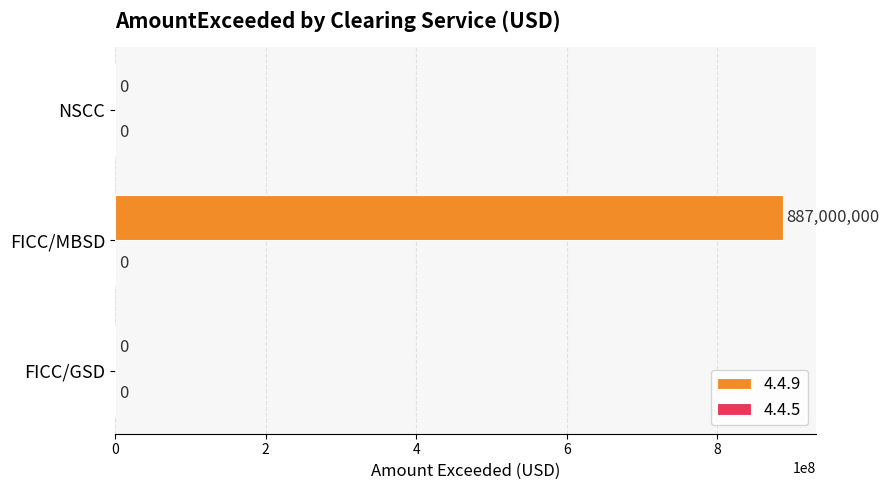

What is the sum of the values at FICC/MBSD and NSCC?

887000000